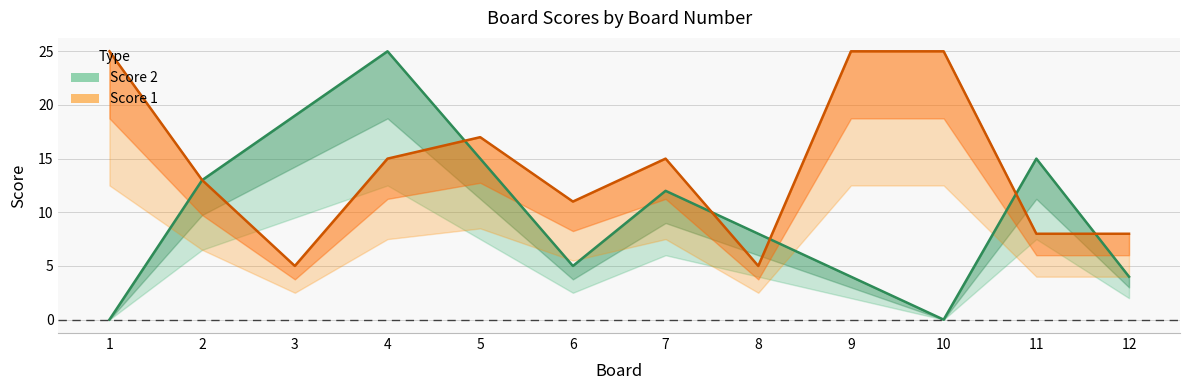

At which category does Score 1 reach its first local valley?

3